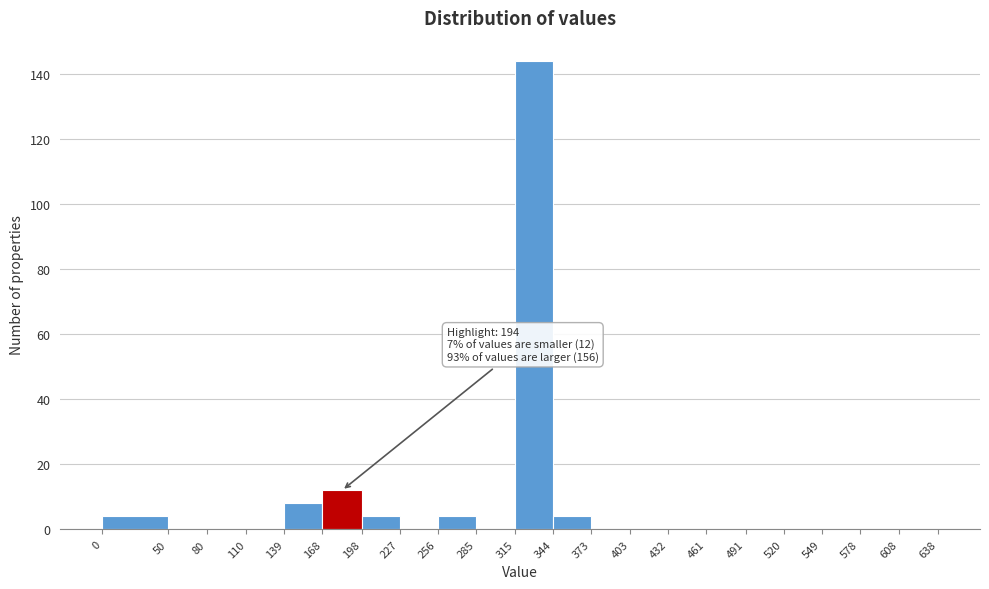

Over which range of the x-axis is the bar tallest?

315 to 344